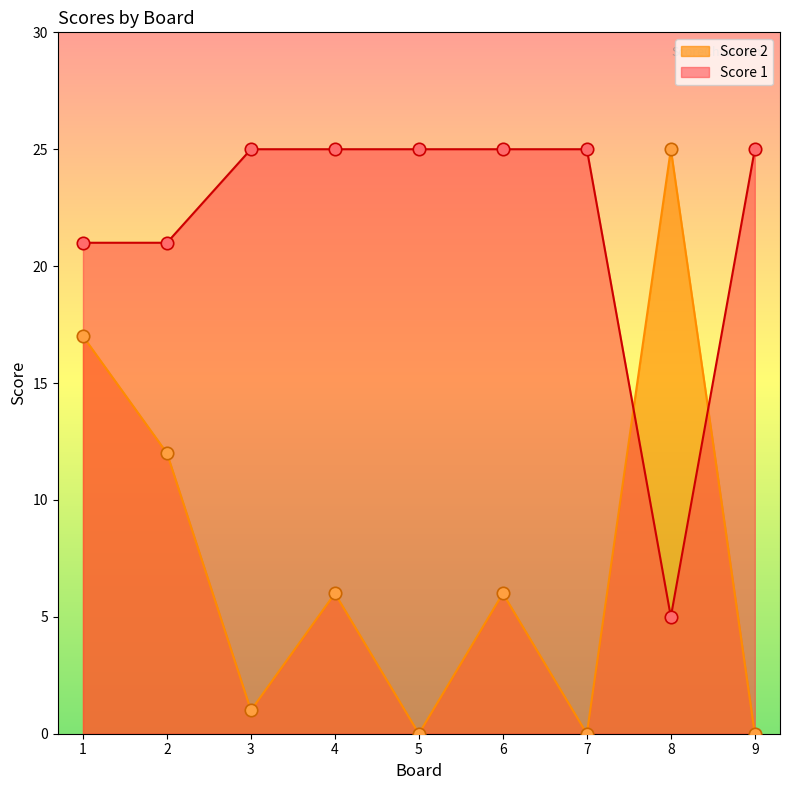

What is the total value across all series at 5?

25